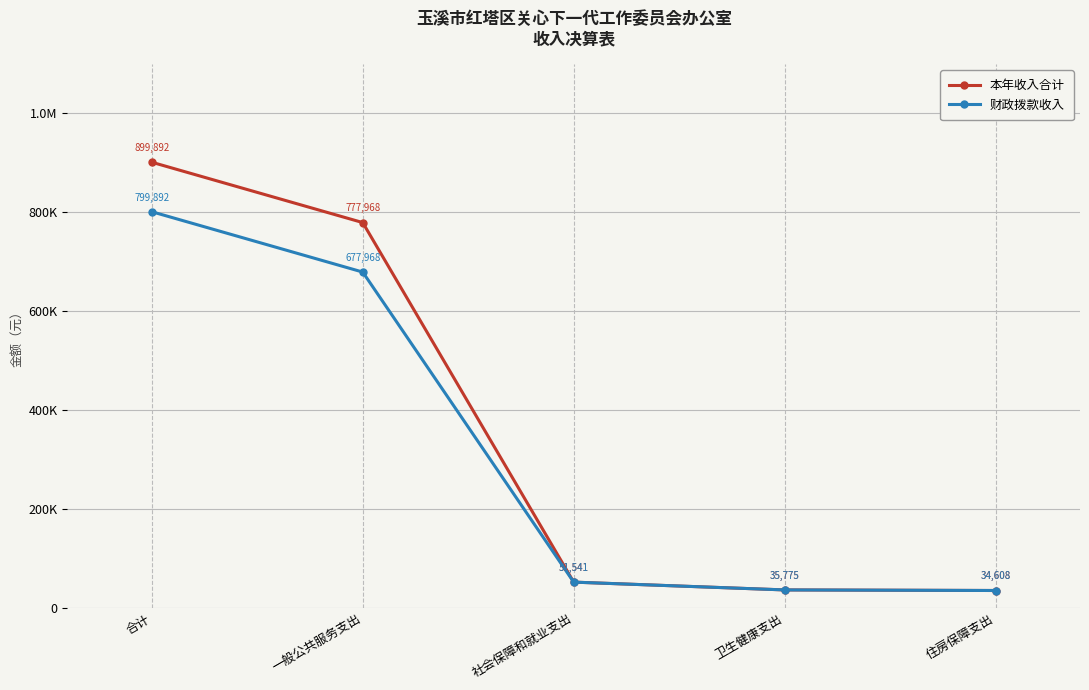

Rank the series by their average value, from highest to lowest.

本年收入合计, 财政拨款收入